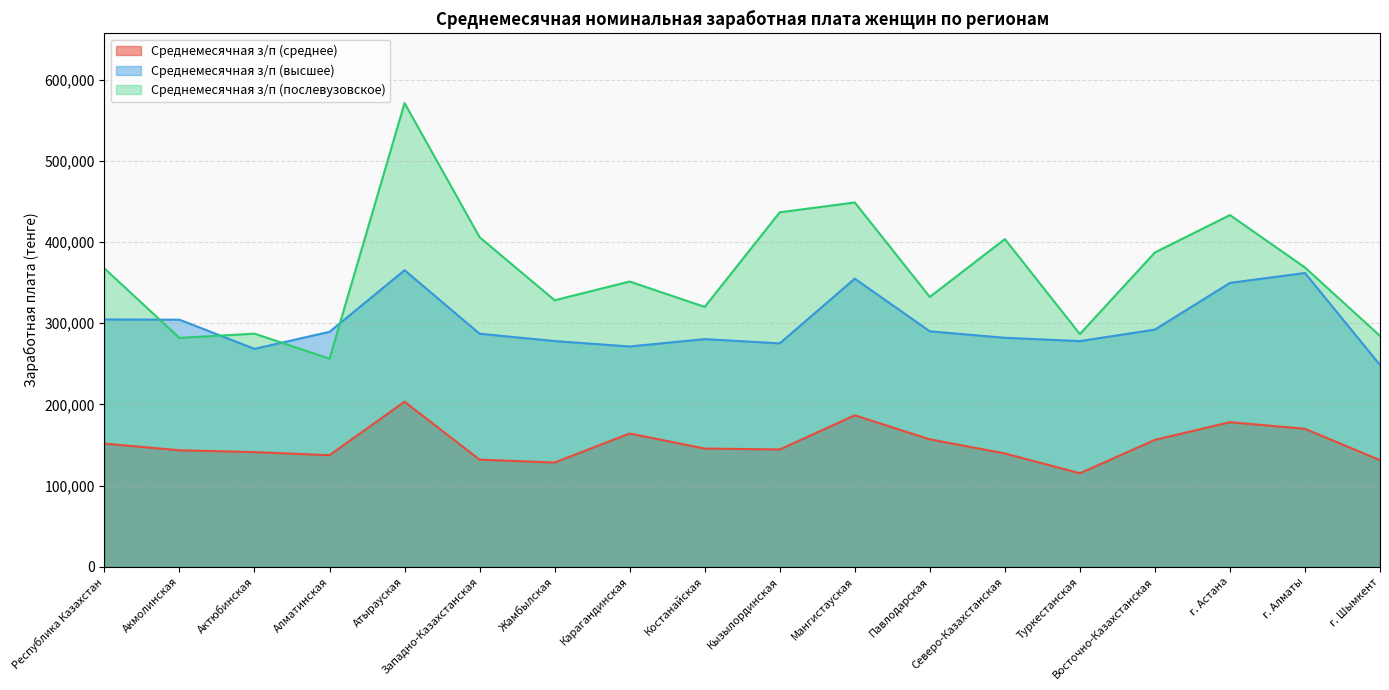

What is the minimum value shown in the chart?

115169